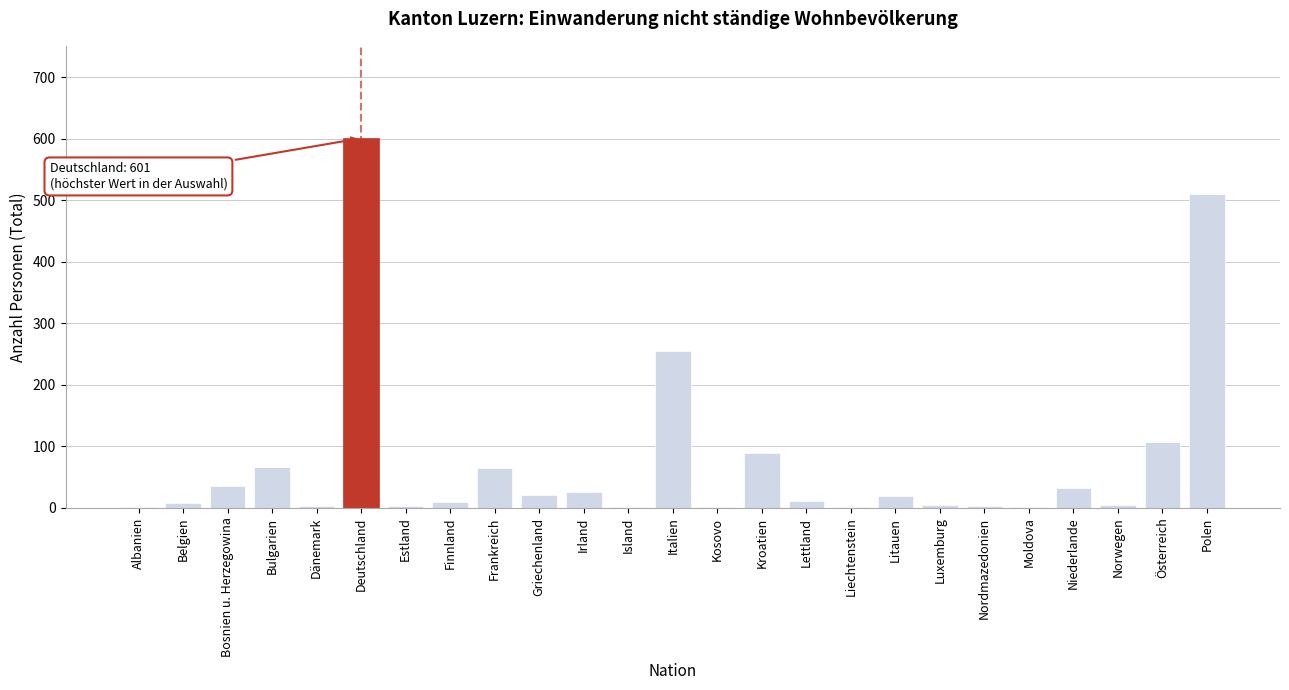

The chart shows a value of 60 at Bosnien u. Herzegowina. True or false?

False